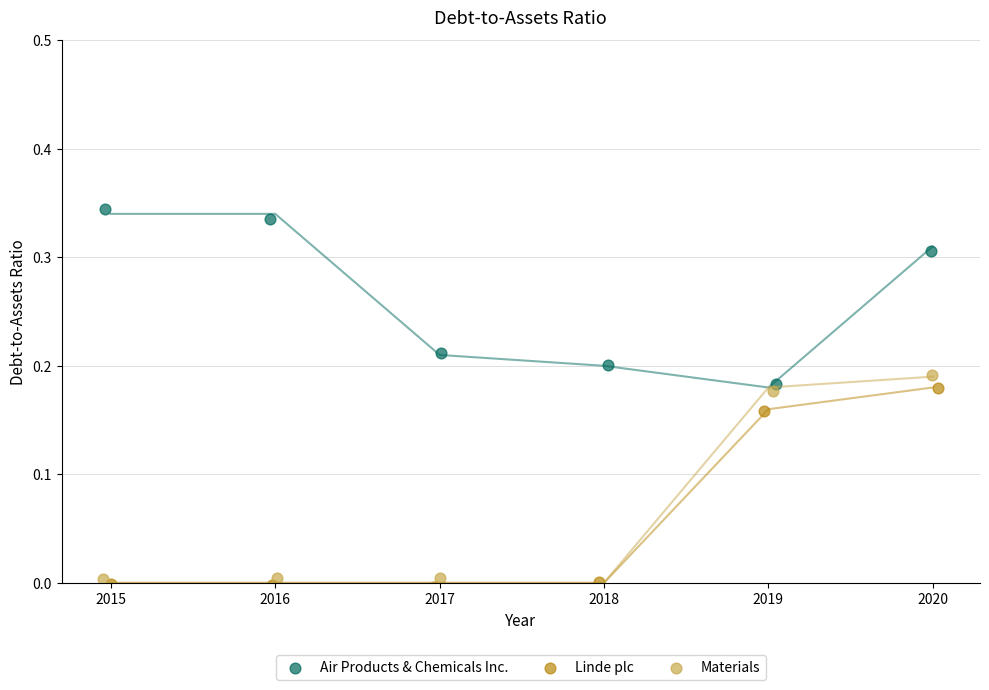

Which series has the largest Y range (max minus min)?

Materials